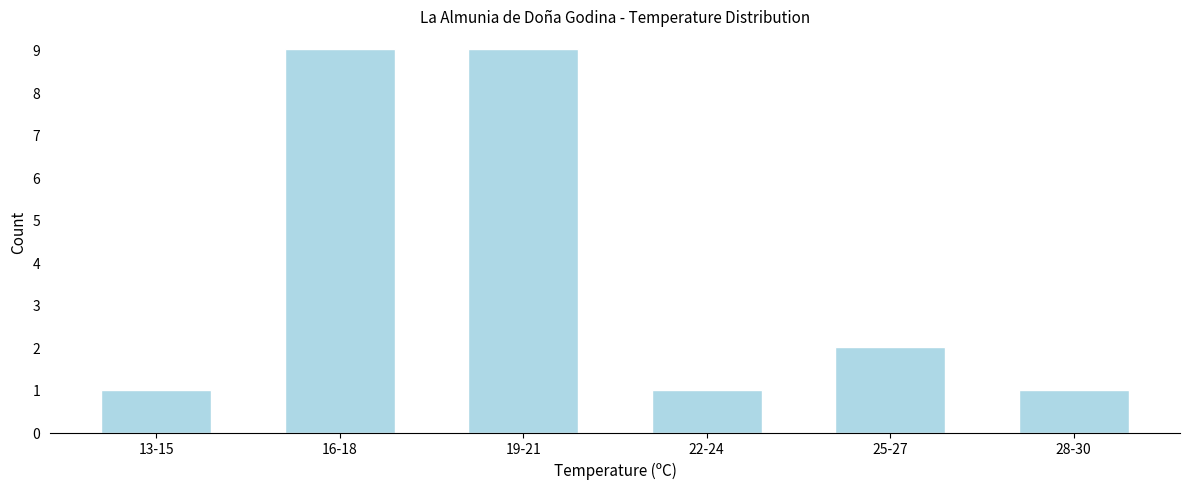

Reading left to right, list all the values displayed in this chart.

13-15=1	16-18=9	19-21=9	22-24=1	25-27=2	28-30=1